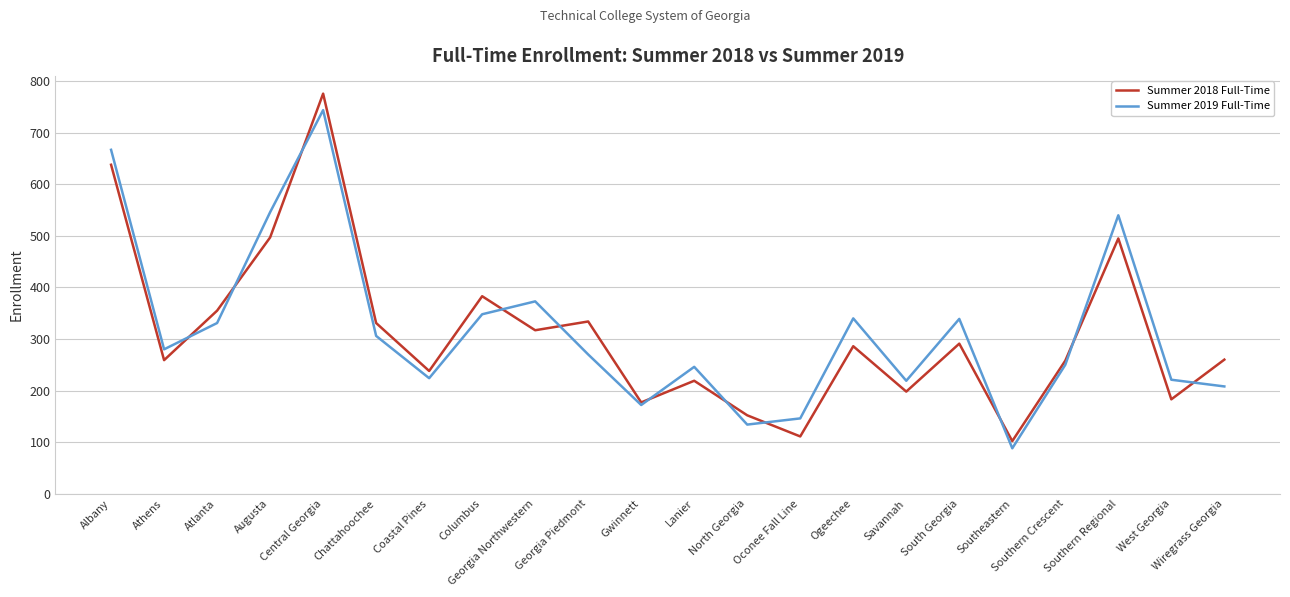

Is it true that Summer 2018 Full-Time equals 102 at Southeastern?

True